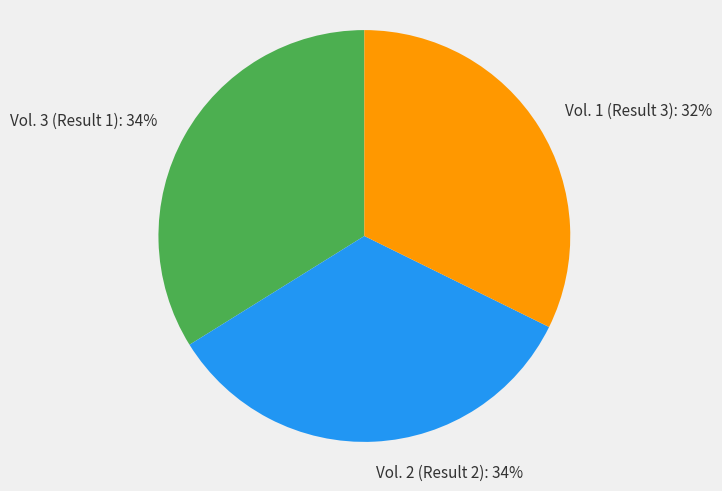

To the nearest percent, what is the difference between the largest and smallest slice percentages?

2%